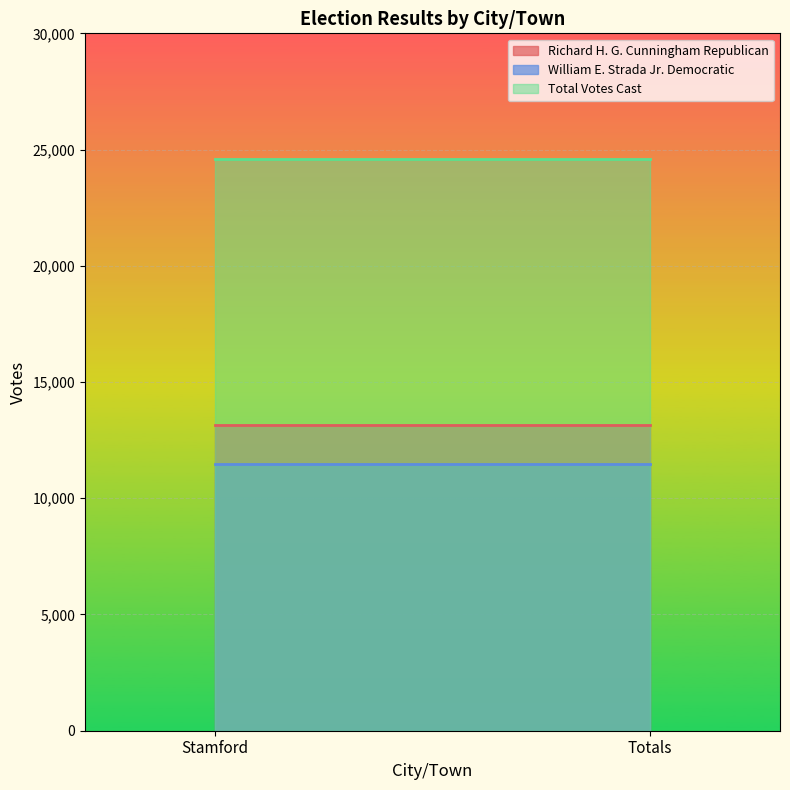

What is the total value across all series at Totals?

49226